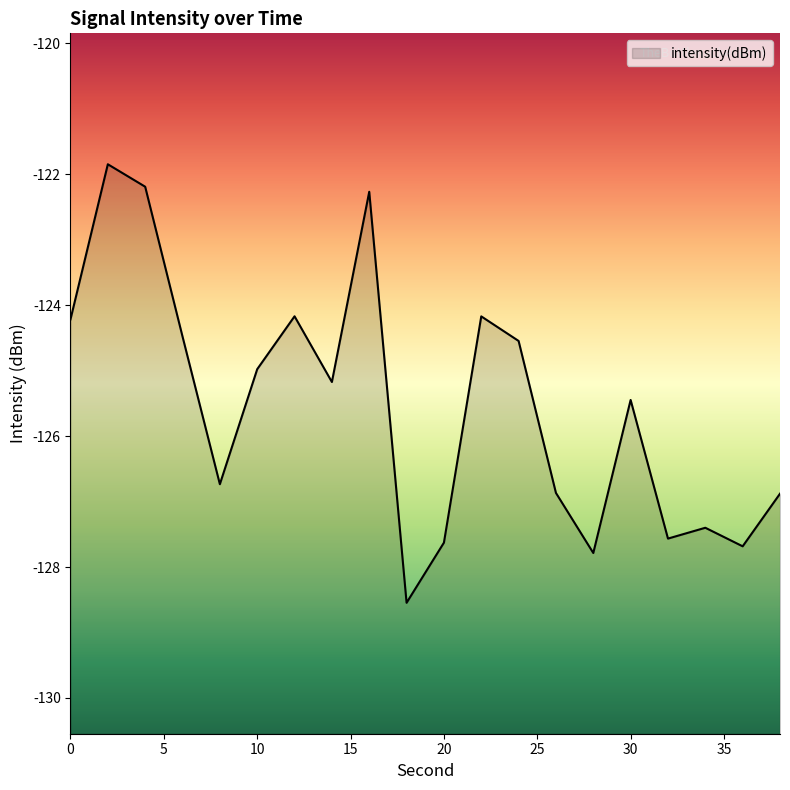

Reading left to right, list all the values displayed in this chart.

-124.2	-121.8	-122.2	-124.5	-126.7	-125.0	-124.2	-125.2	-122.3	-128.5	-127.6	-124.2	-124.5	-126.9	-127.8	-125.4	-127.6	-127.4	-127.7	-126.9